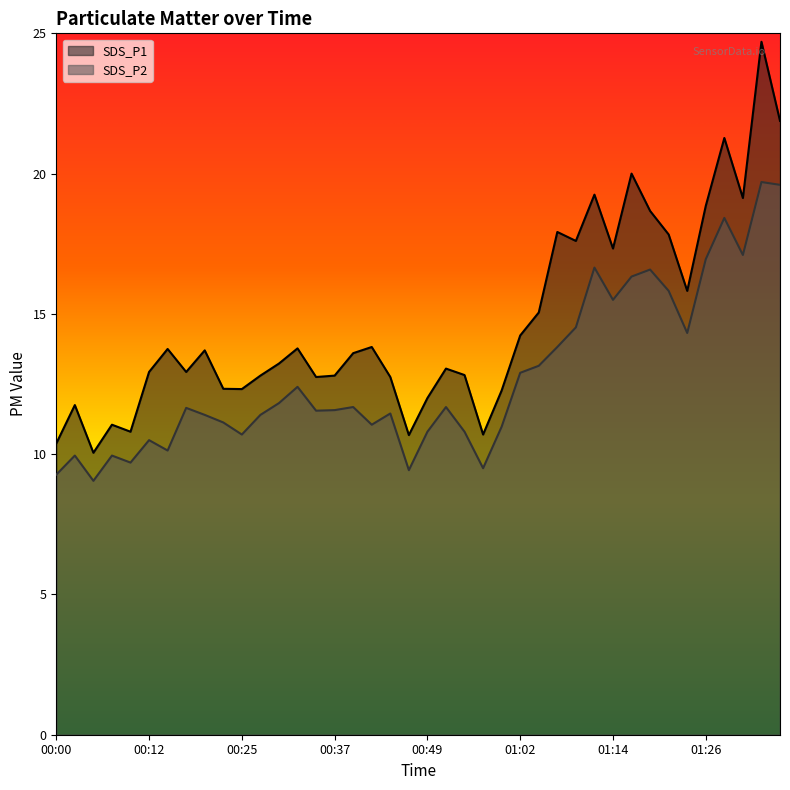

What are all the series names shown in the legend?

SDS_P1, SDS_P2